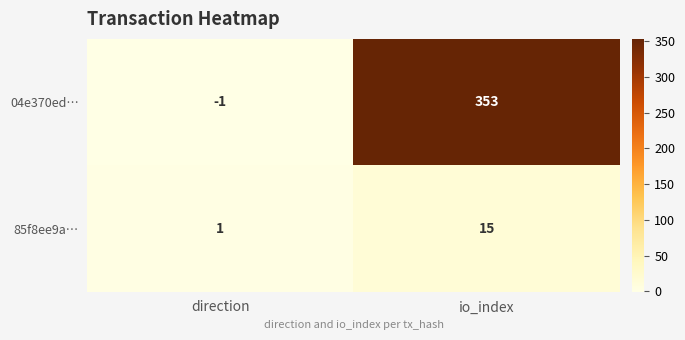

What is the sum of all 04e370ed… values?

352